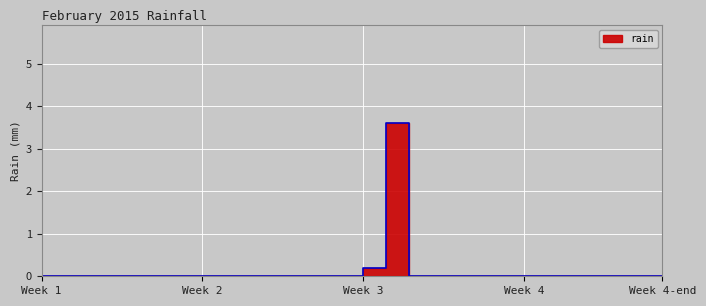

Is it true that the value at 2015-02-25 is 0.0?

True